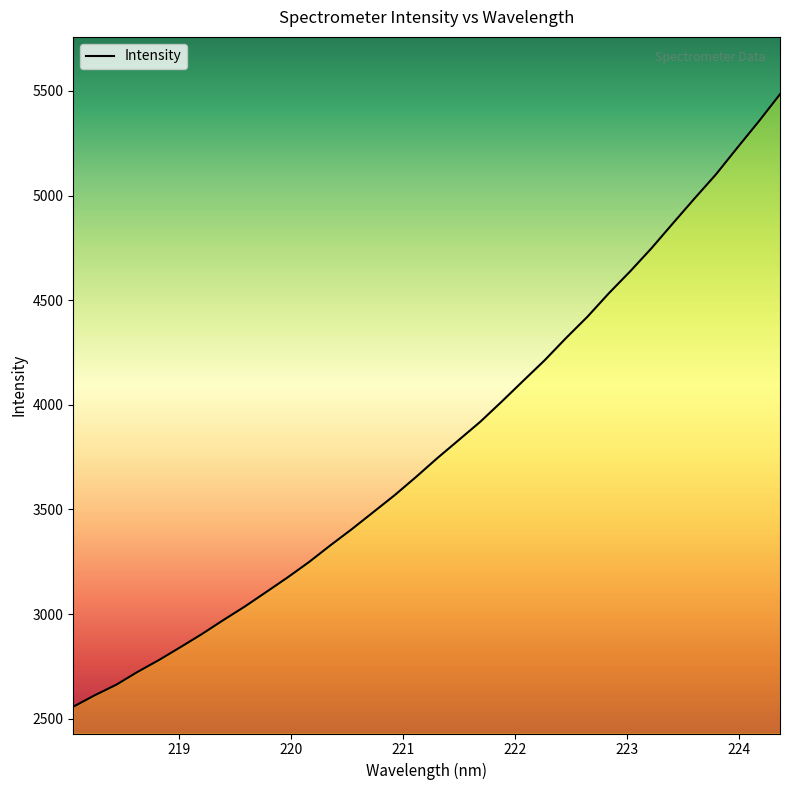

What is the sum of all values?

129580.2